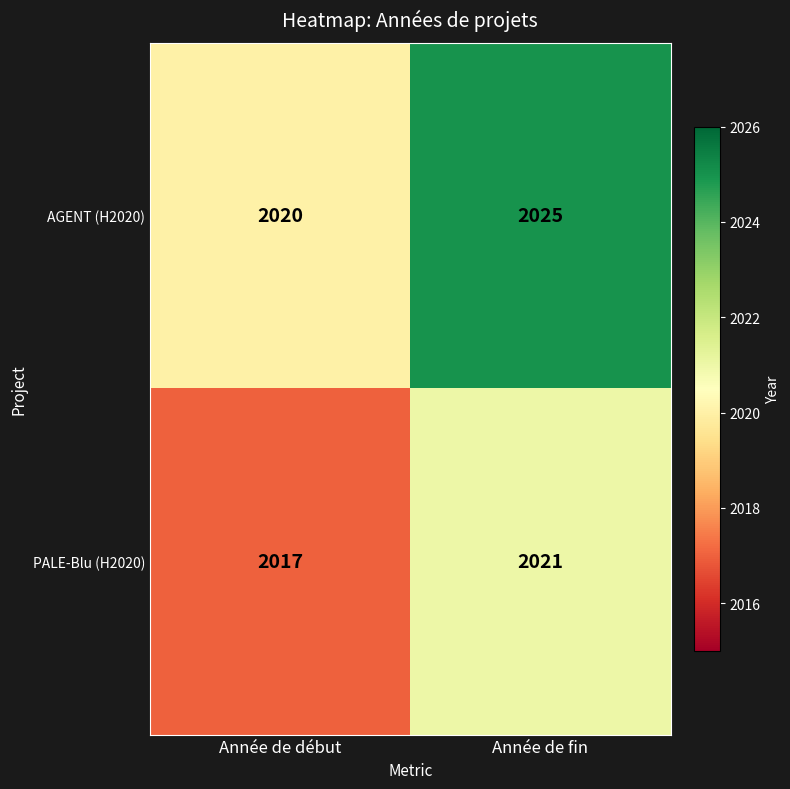

Reading left to right, transcribe all the data shown in this chart.

AGENT (H2020): Année de début=2020	Année de fin=2025
PALE-Blu (H2020): Année de début=2017	Année de fin=2021